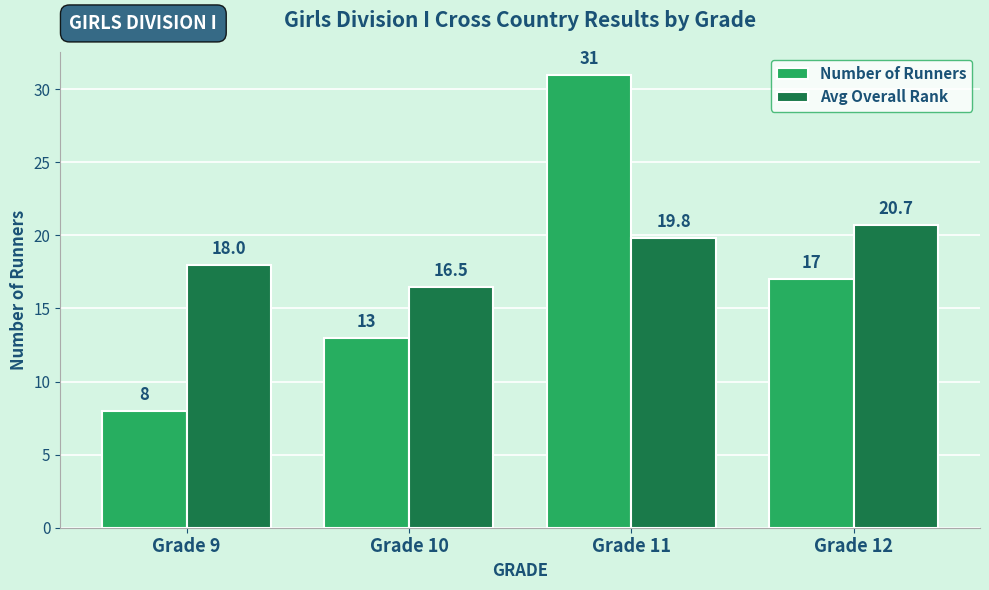

Is it true that Avg Overall Rank equals 9.2 at Grade 12?

False